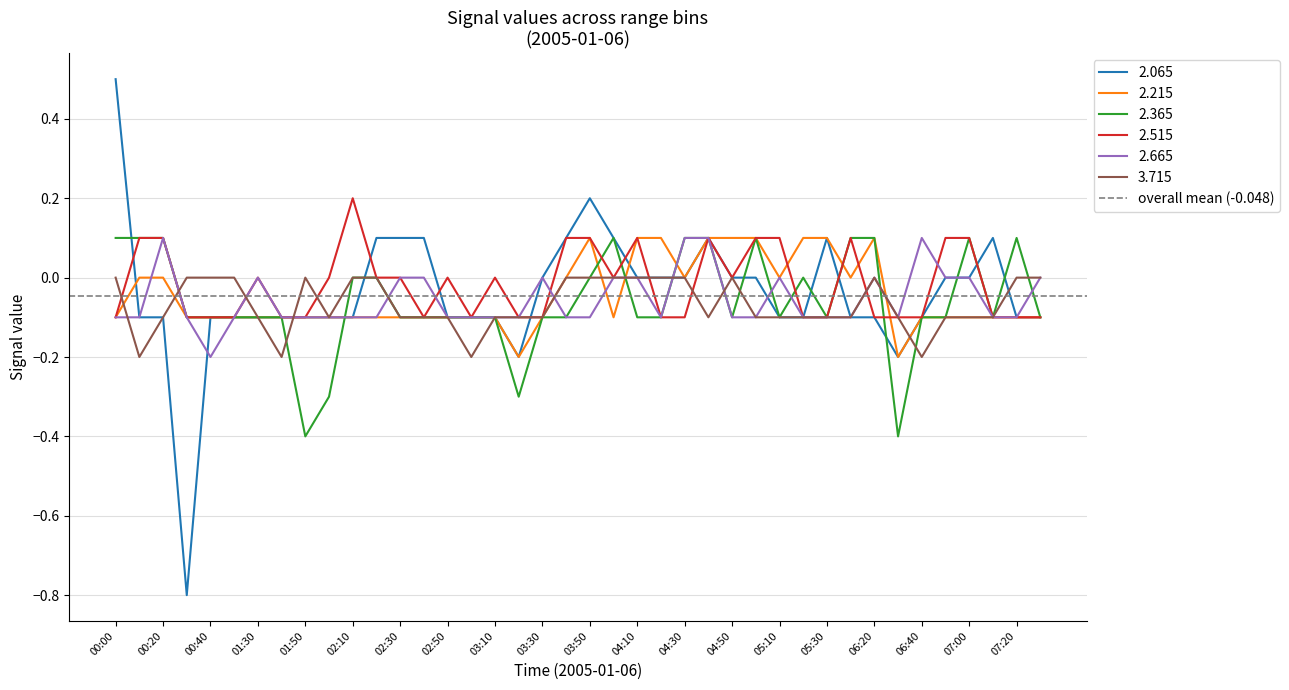

How many negative values does the 2.515 series have?

20